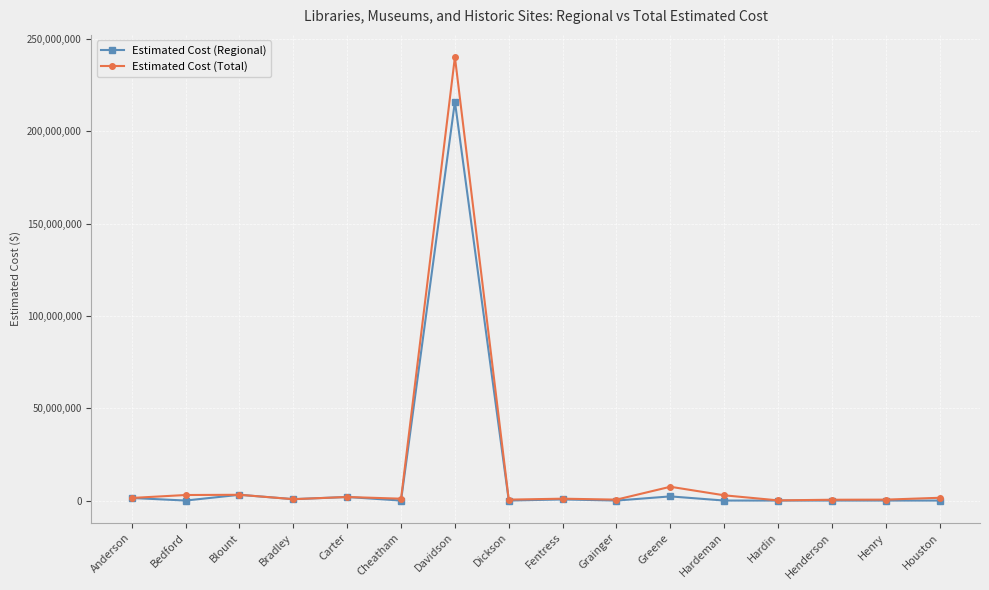

What is the value of the Estimated Cost (Regional) point at the 11th from the left?

2250000